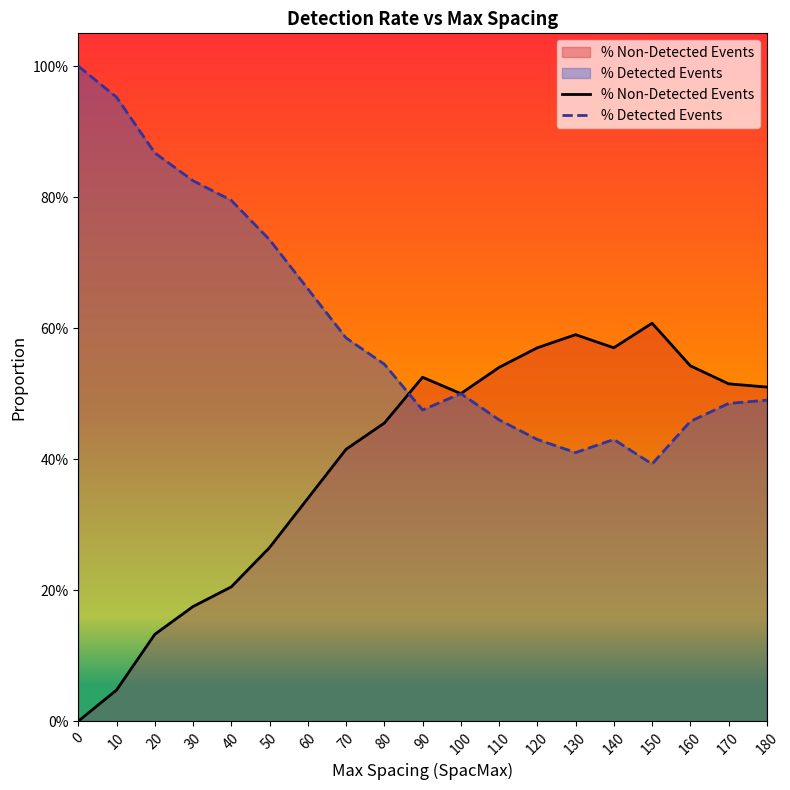

Read the % Non-Detected Events value at 100.

0.5